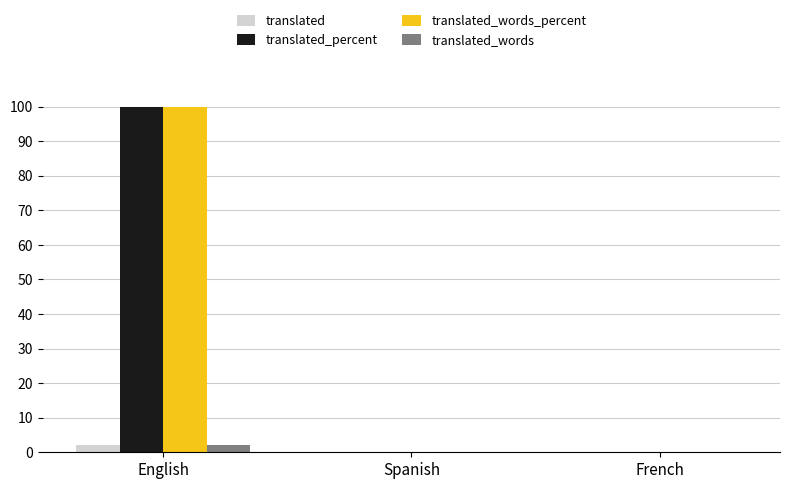

At which category is the sum across all series the highest?

English